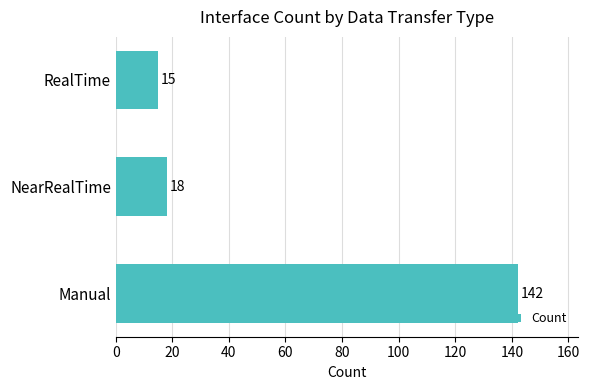

The chart shows a value of 8 at RealTime. True or false?

False